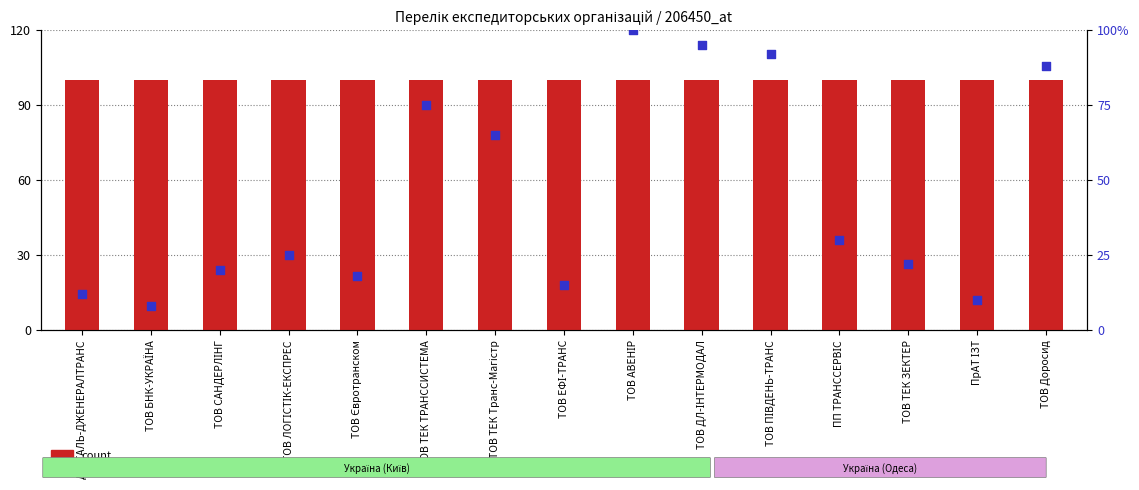

At how many categories does at least one series exceed 75?

15